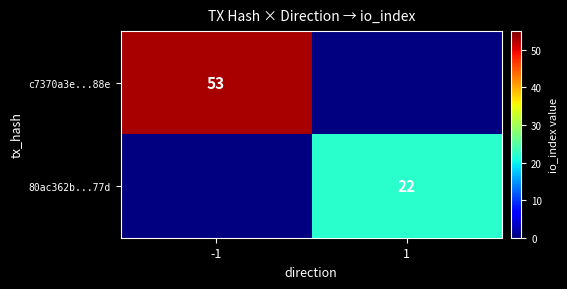

What is the difference between the highest and lowest values at 1?

22